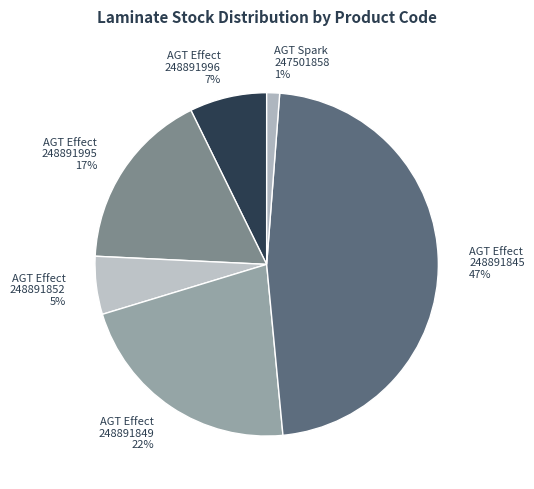

Does any single category account for the majority?

No